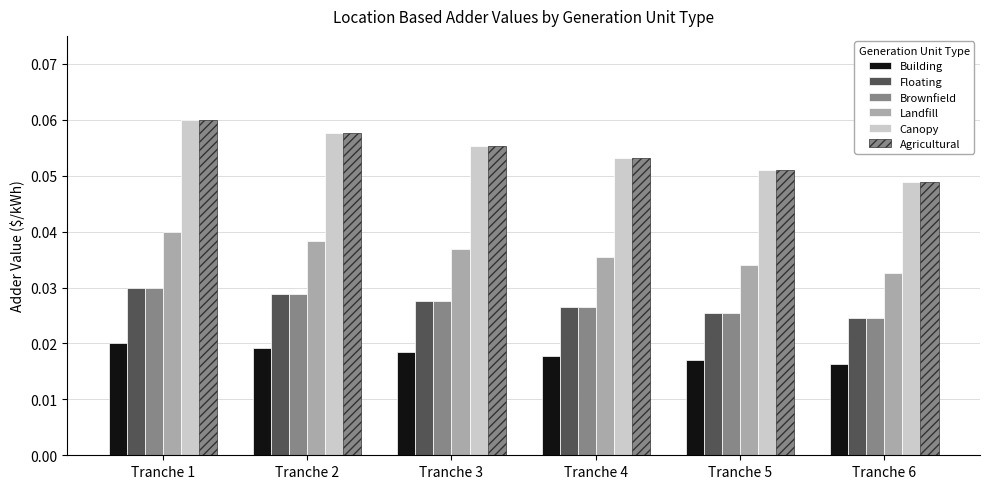

Reading left to right, extract all data points from this chart.

Building: 0.0	0.0	0.0	0.0	0.0	0.0
Floating: 0.0	0.0	0.0	0.0	0.0	0.0
Brownfield: 0.0	0.0	0.0	0.0	0.0	0.0
Landfill: 0.0	0.0	0.0	0.0	0.0	0.0
Canopy: 0.1	0.1	0.1	0.1	0.1	0.0
Agricultural: 0.1	0.1	0.1	0.1	0.1	0.0